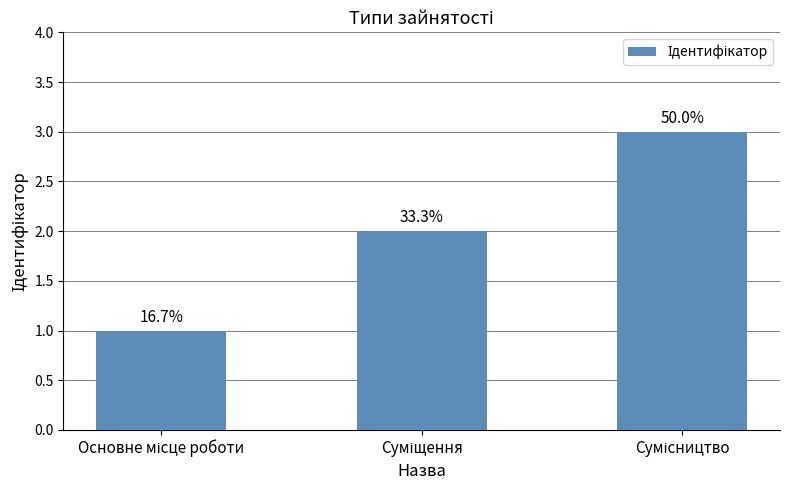

Reading right to left, transcribe all the data shown in this chart.

Сумісництво=3	Суміщення=2	Основне місце роботи=1